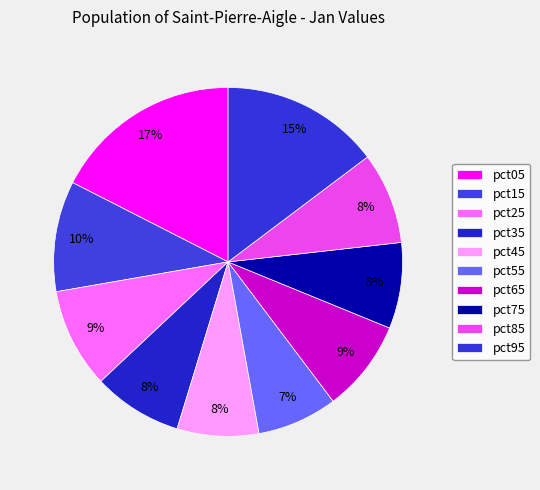

To the nearest percent, what is the difference between the pct95 and pct25 slice percentages?

5%